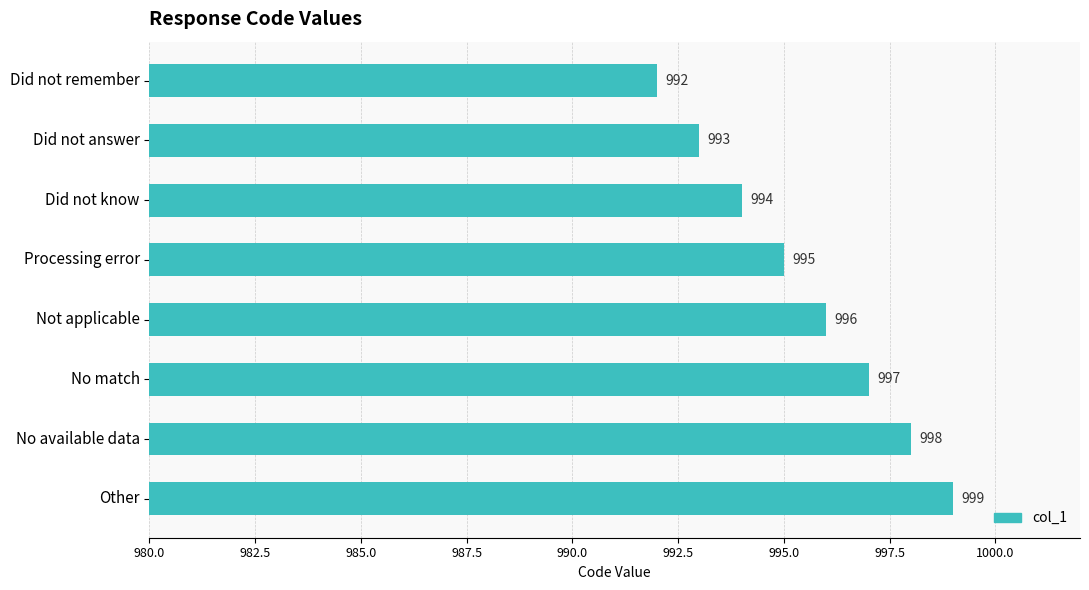

Which category has the lowest value across all series?

Did not remember